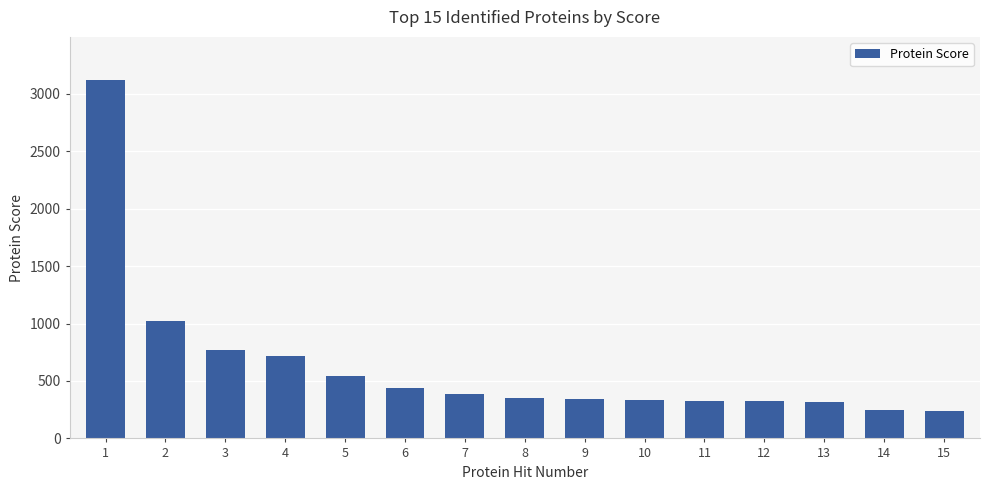

What is the difference between the second highest and minimum values?

789